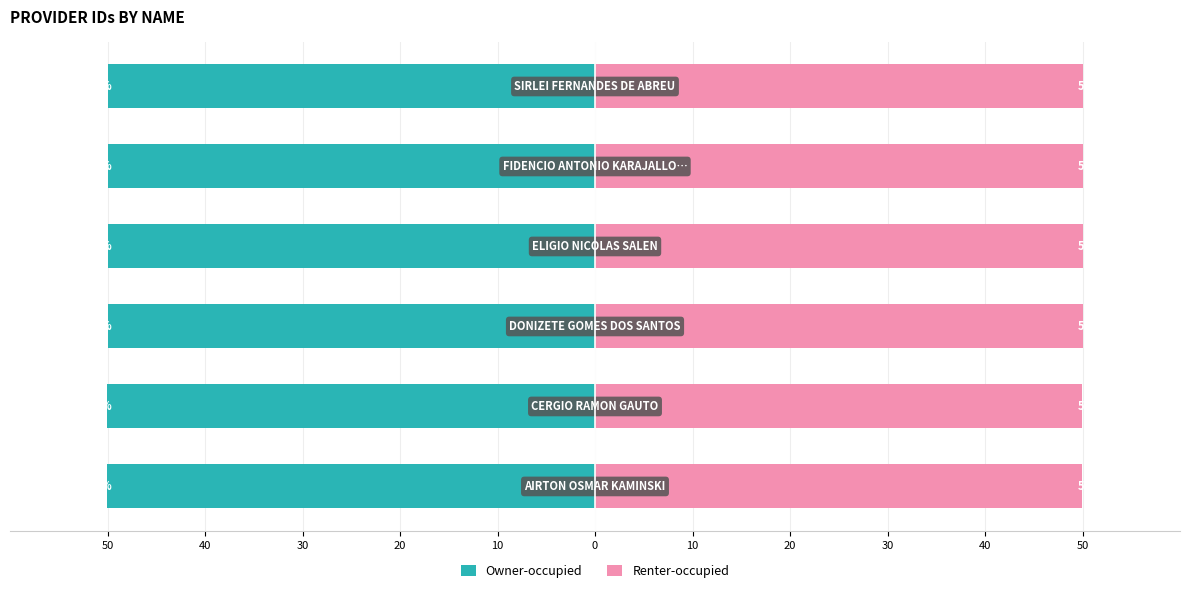

What value does the Renter-occupied series have at 10?

50.0